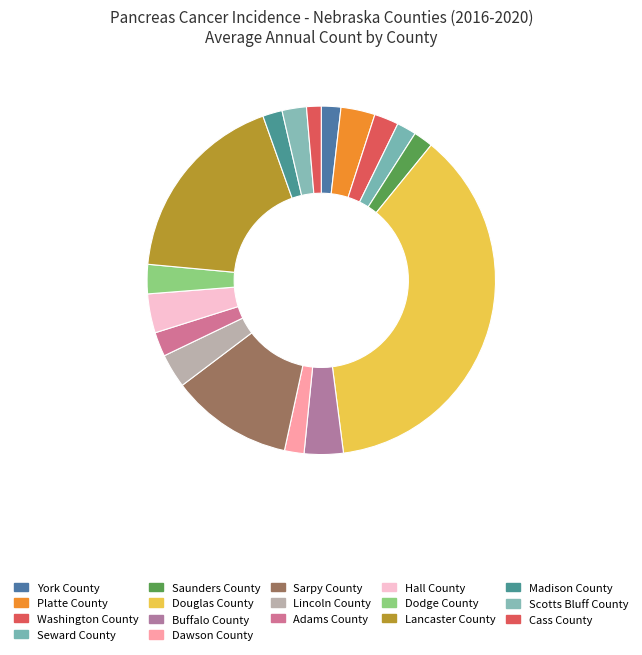

Combined, do Madison County and Platte County account for over 50%?

No